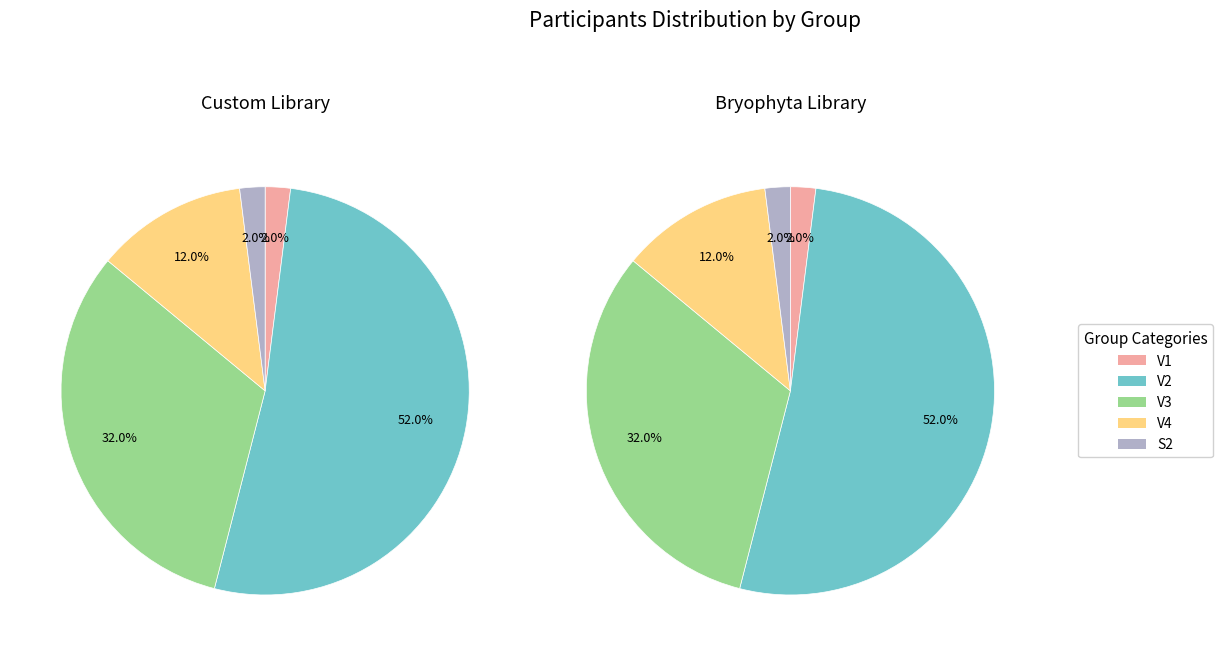

Combined, do V1 and V2 account for over 50%?

Yes